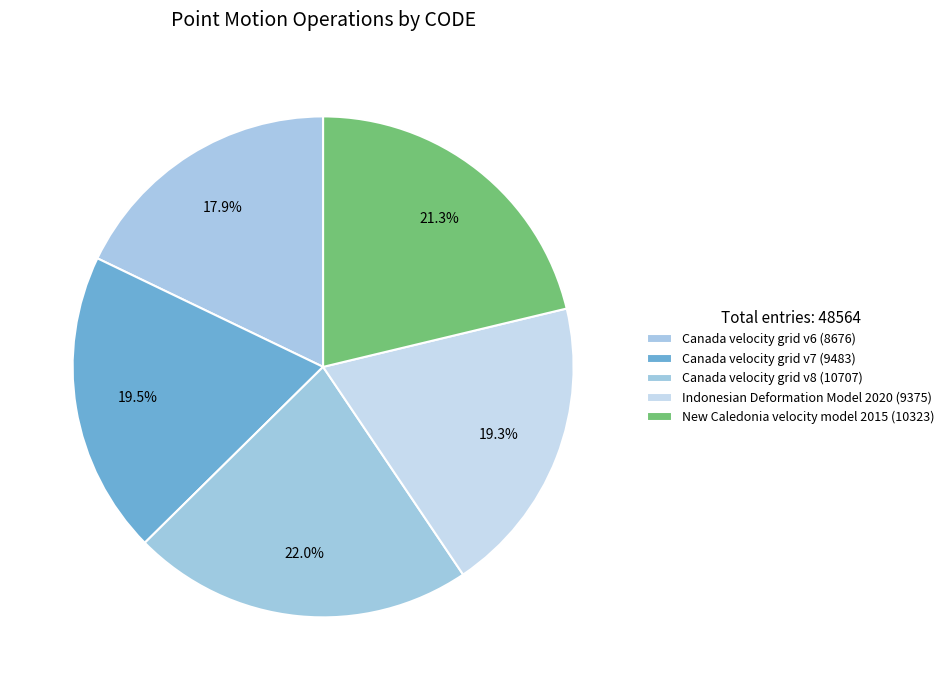

Count the number of slices in the pie.

5